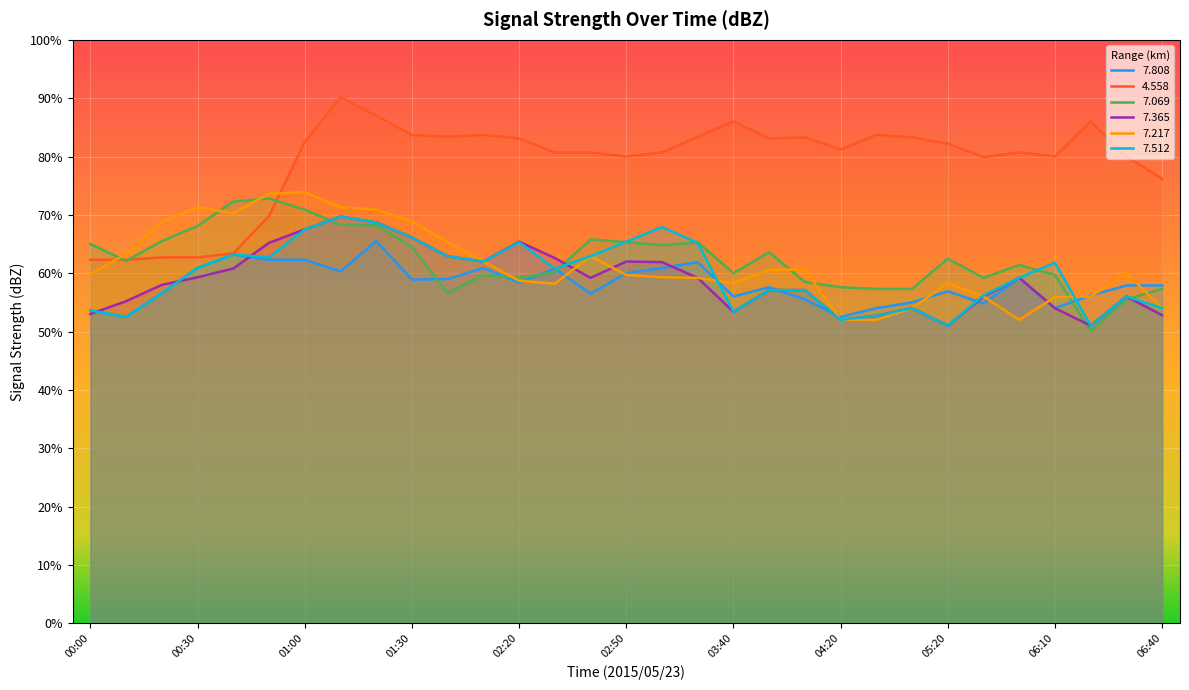

Where is   7.512 nearest to the value 60?

02:30